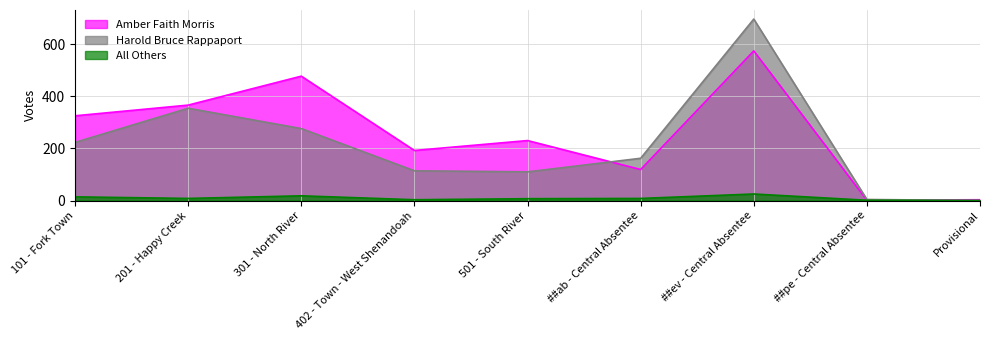

What is the approximate value of All Others at 301 - North River, to the nearest 10?

20